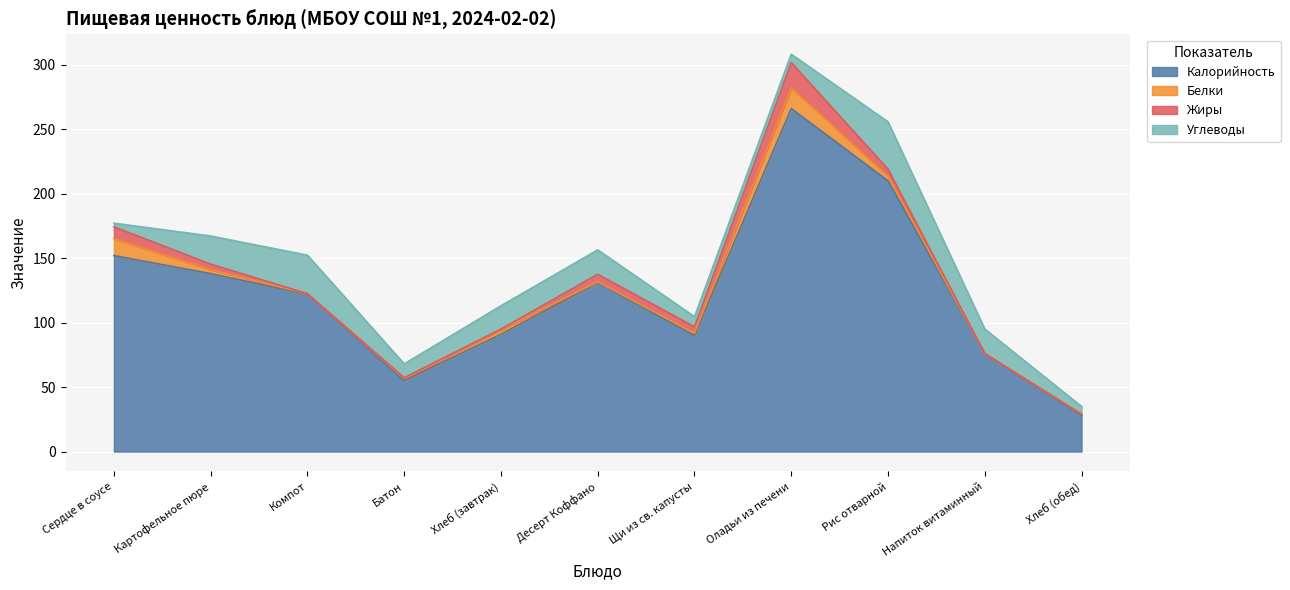

True or false: Углеводы and Калорийность cross at least once.

False